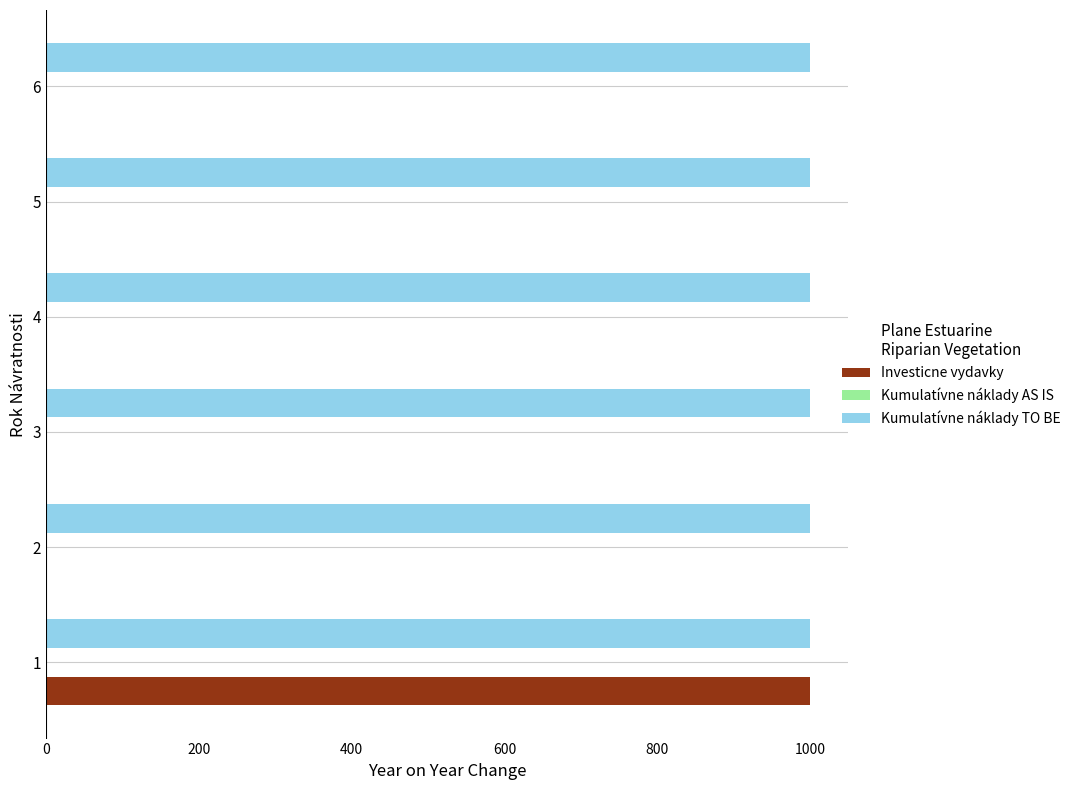

What is the sum of all Investicne vydavky values?

1000